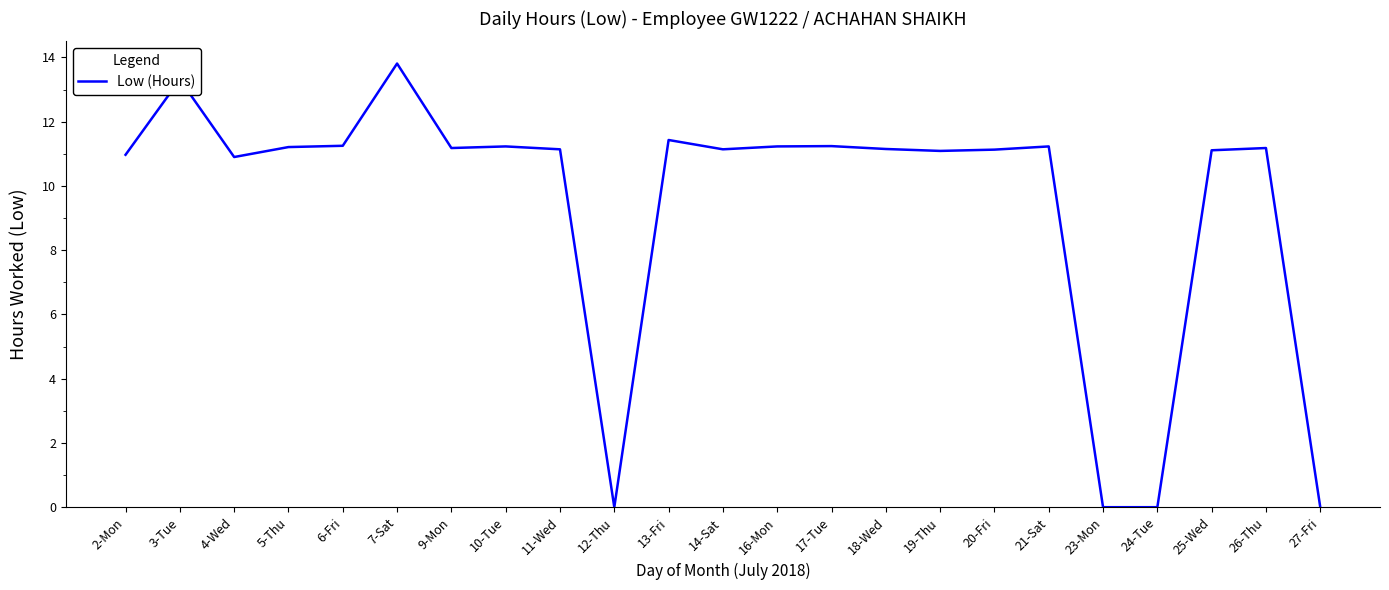

What is the maximum value shown in the chart?

13.8